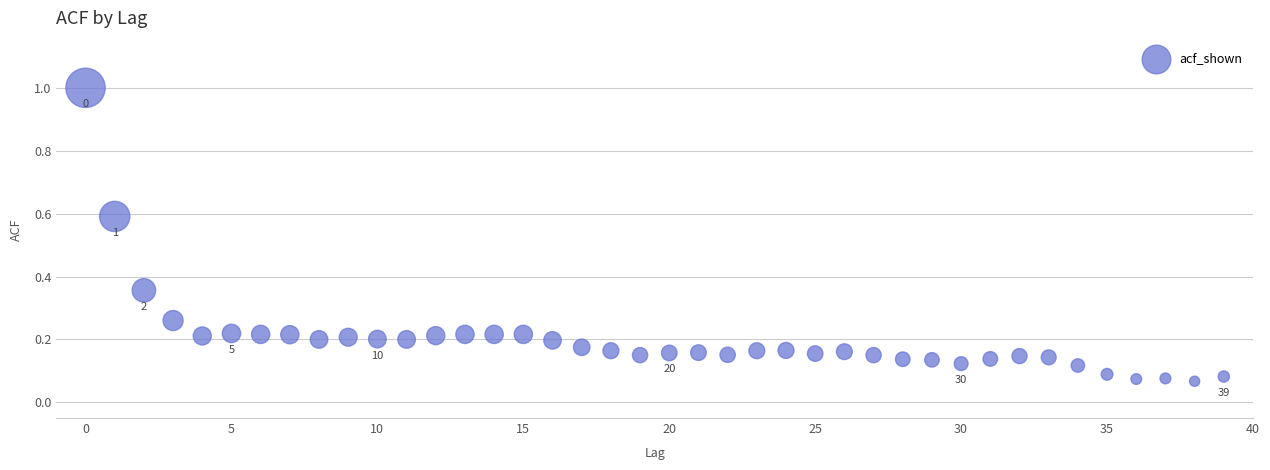

What is the range of Y values (max minus min)?

0.9